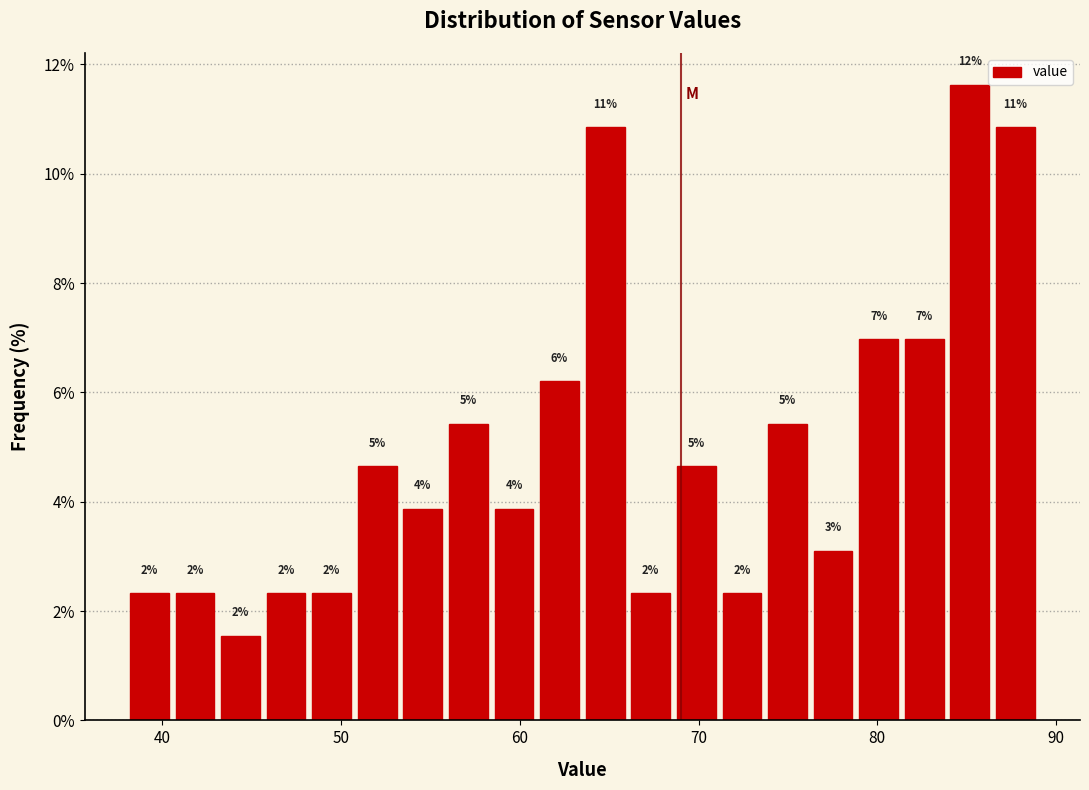

Around what value on the x-axis is the tallest bar? Give the approximate position of its centre, as read against the axis.

85